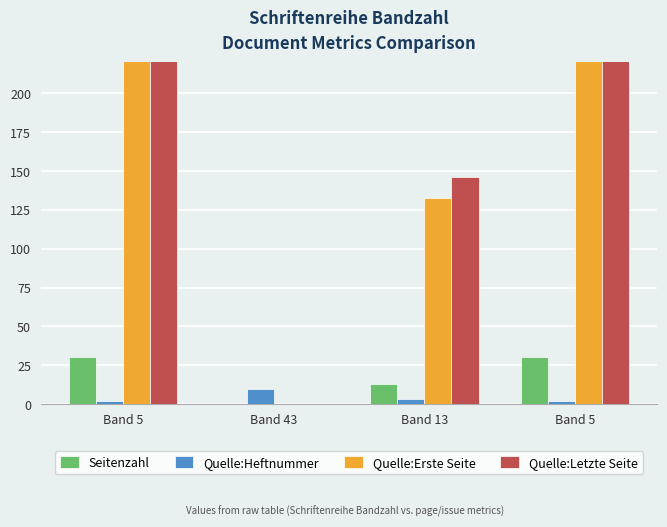

Is it true that Quelle:Heftnummer equals 1 at Band 5?

False